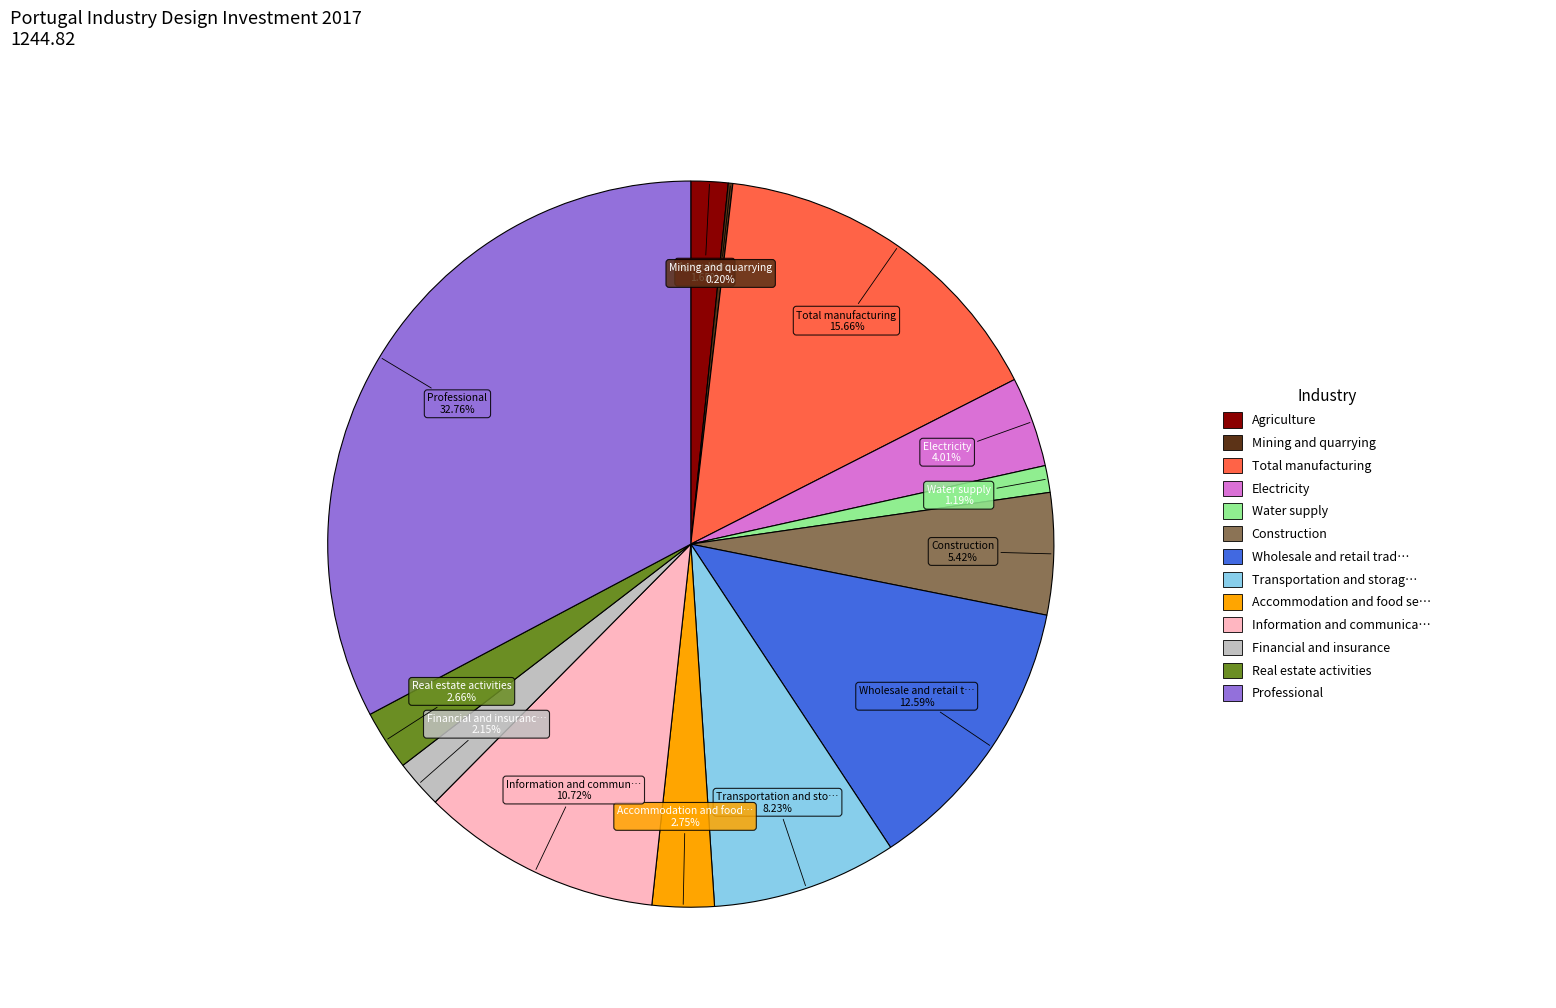

Does any single category account for the majority?

No